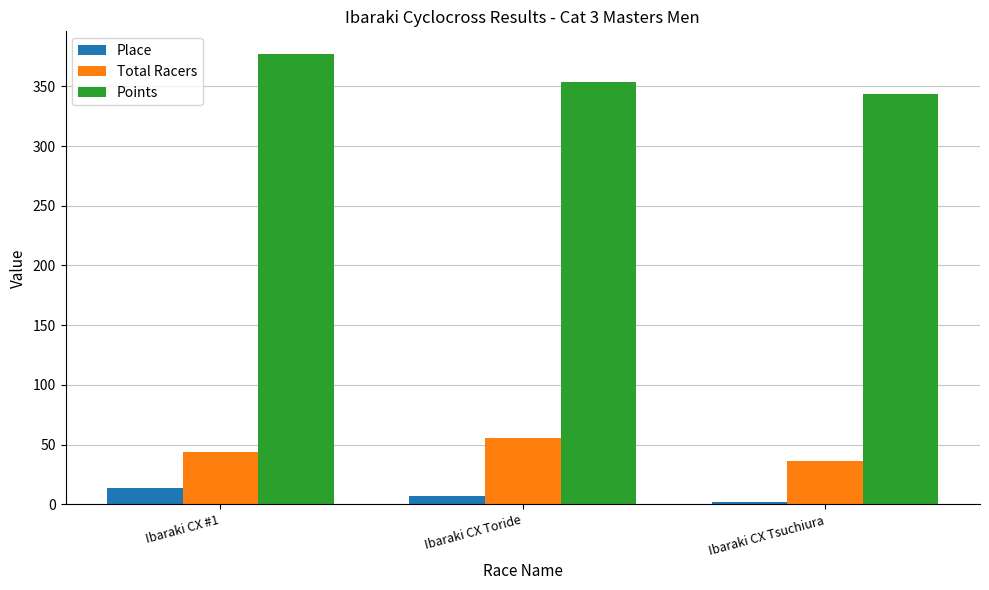

Where does the Points series first go above 353?

Ibaraki CX #1